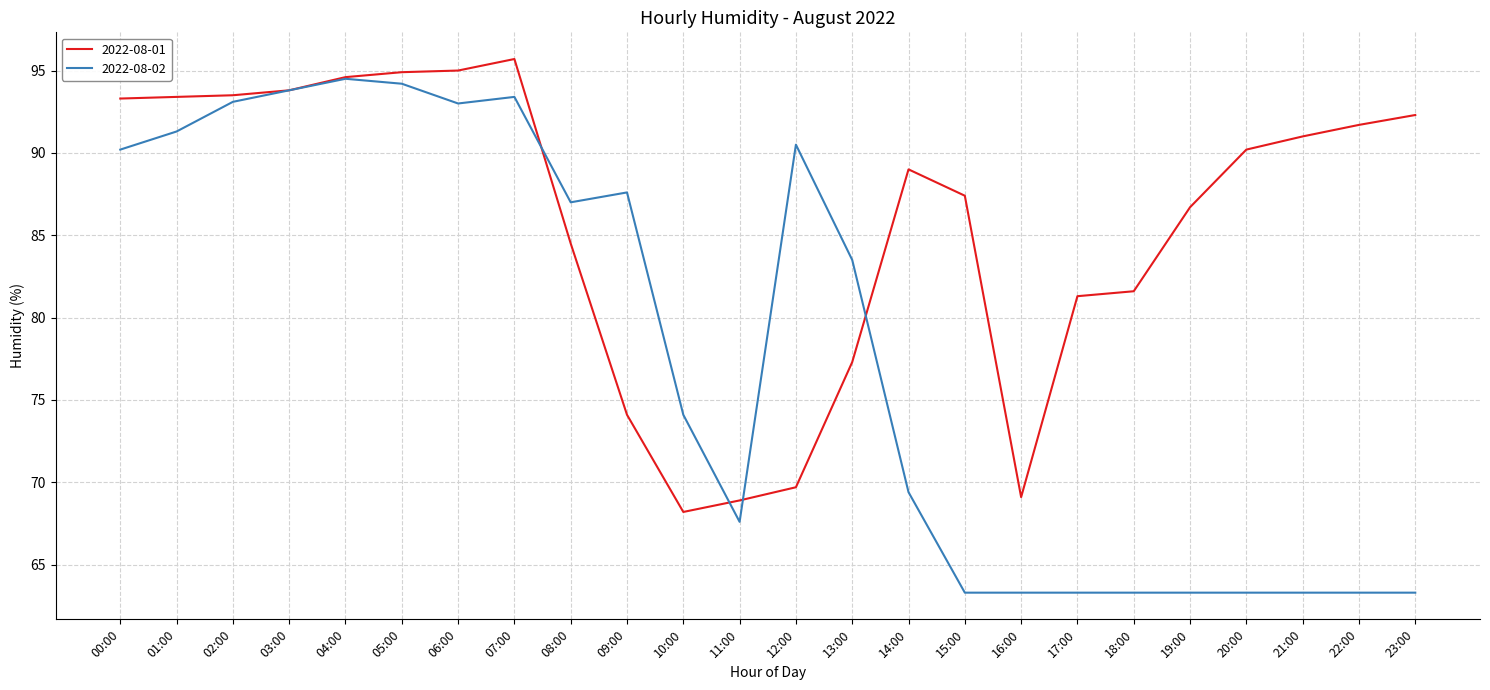

What is the highest value of the 2022-08-01 series?

95.7